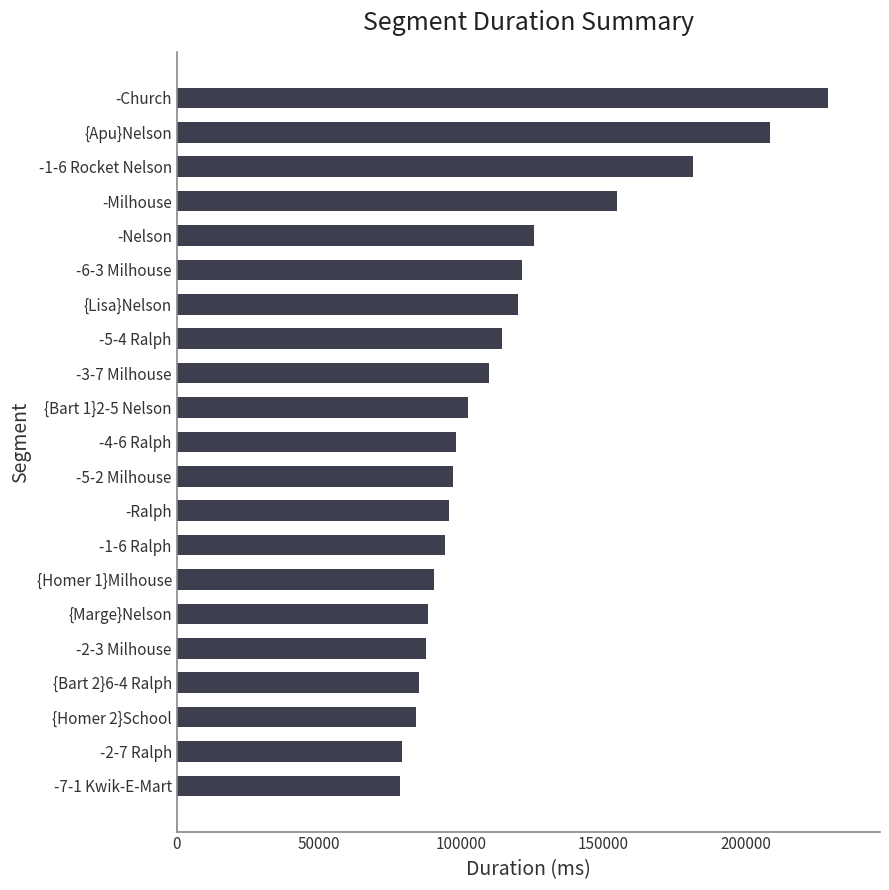

Between {Bart 2}6-4 Ralph and -6-3 Milhouse, which is larger?

-6-3 Milhouse